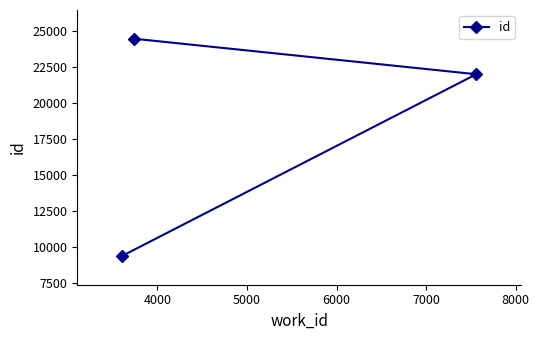

What is the greatest value displayed?

24457